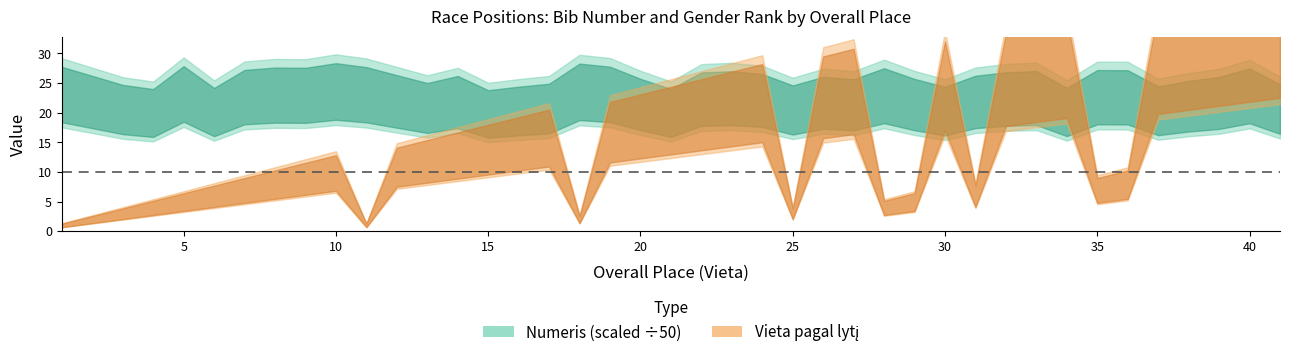

What is the maximum value for Vieta pagal lytį?

33